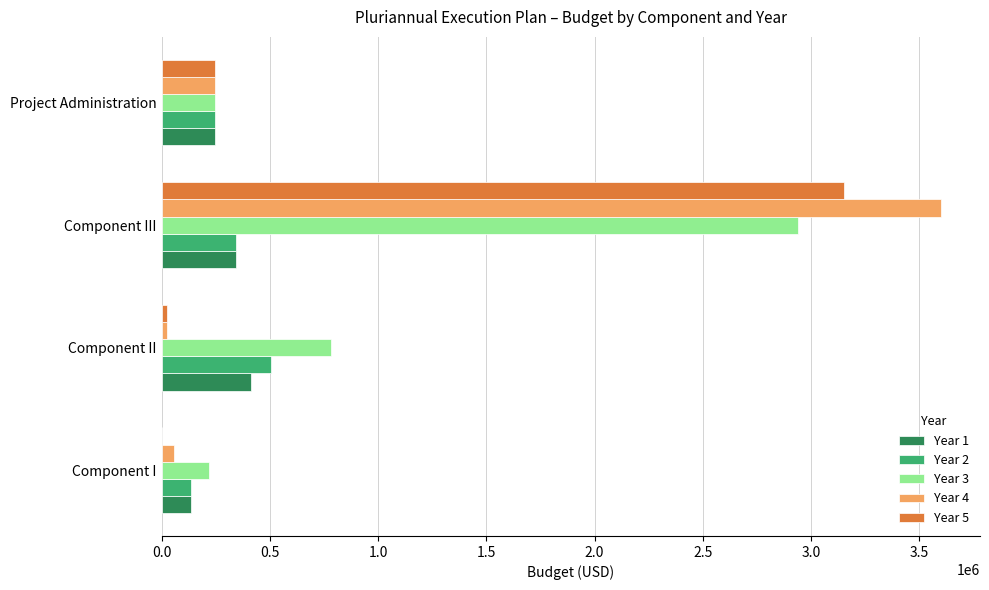

What is the greatest value displayed?

3600000.0